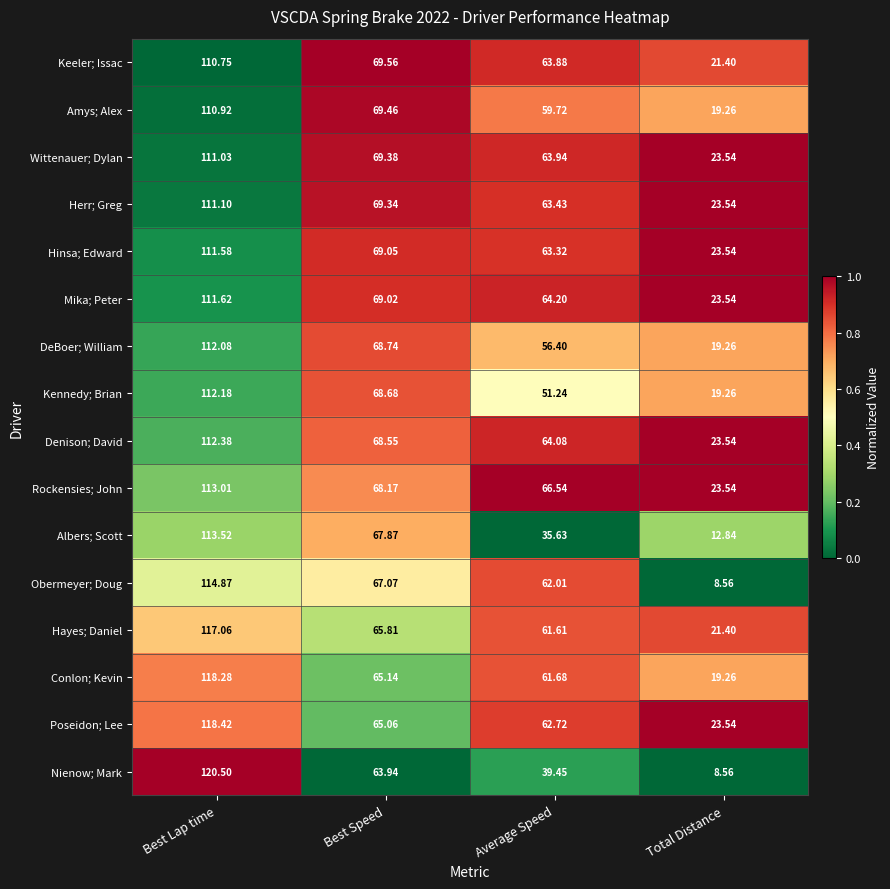

At which label is Wittenauer; Dylan closest to 67?

Best Speed